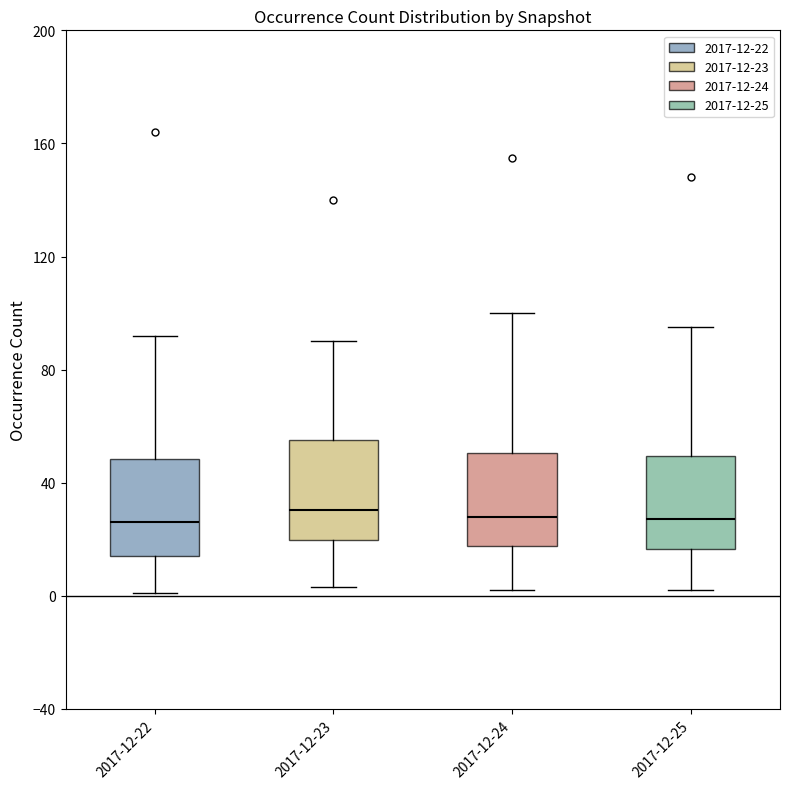

Where is the upper edge of the box for 2017-12-25 on the y-axis? The values are not printed on the chart, so give them approximately, as read against the axis.

50